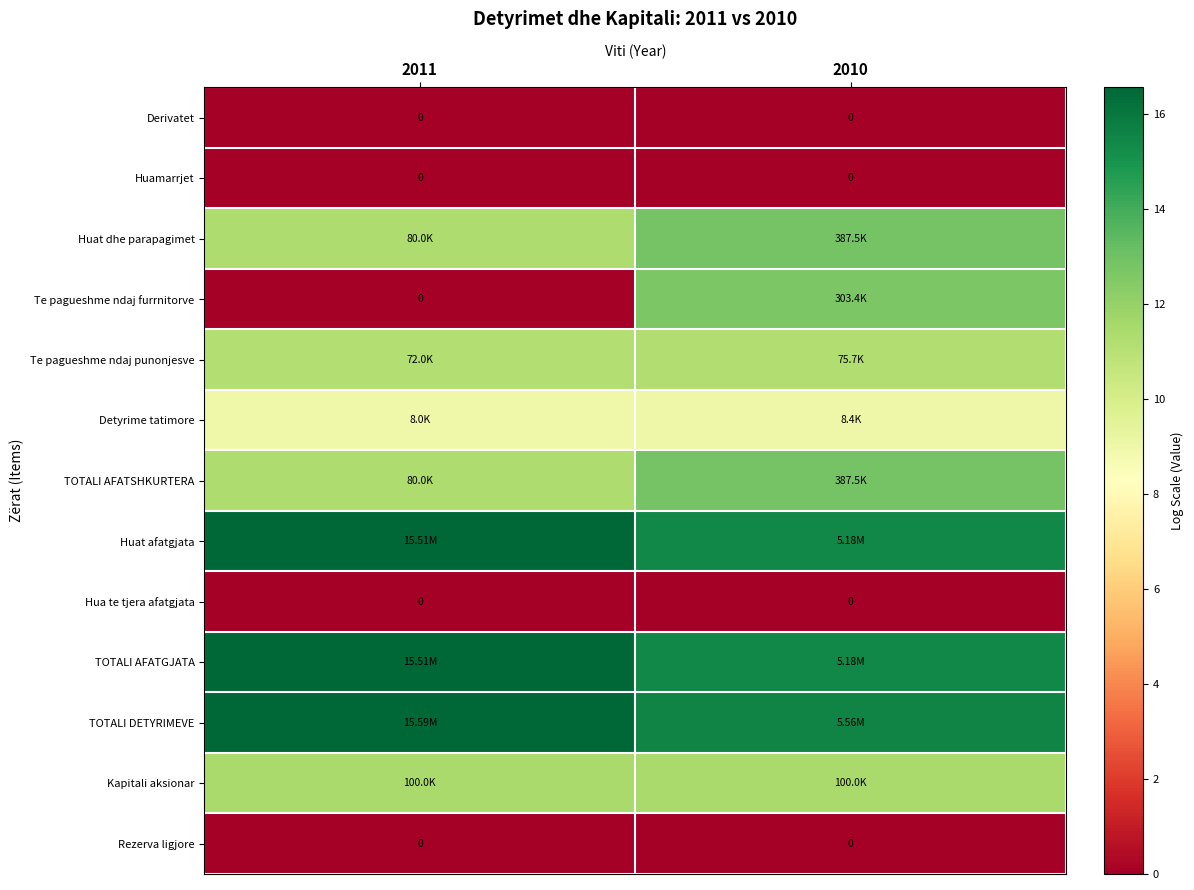

Read the Te pagueshme ndaj punonjesve value at 2010.

11.2